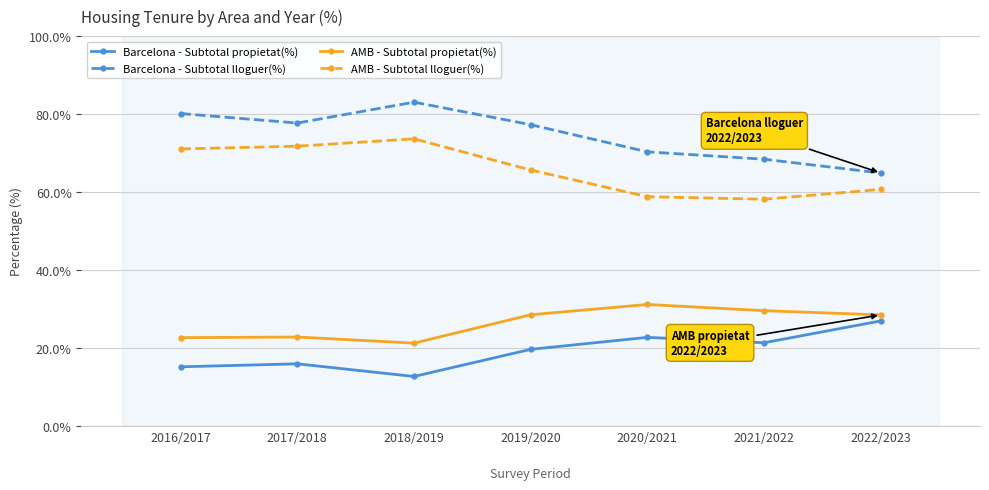

What position from the right is 2022/2023?

1